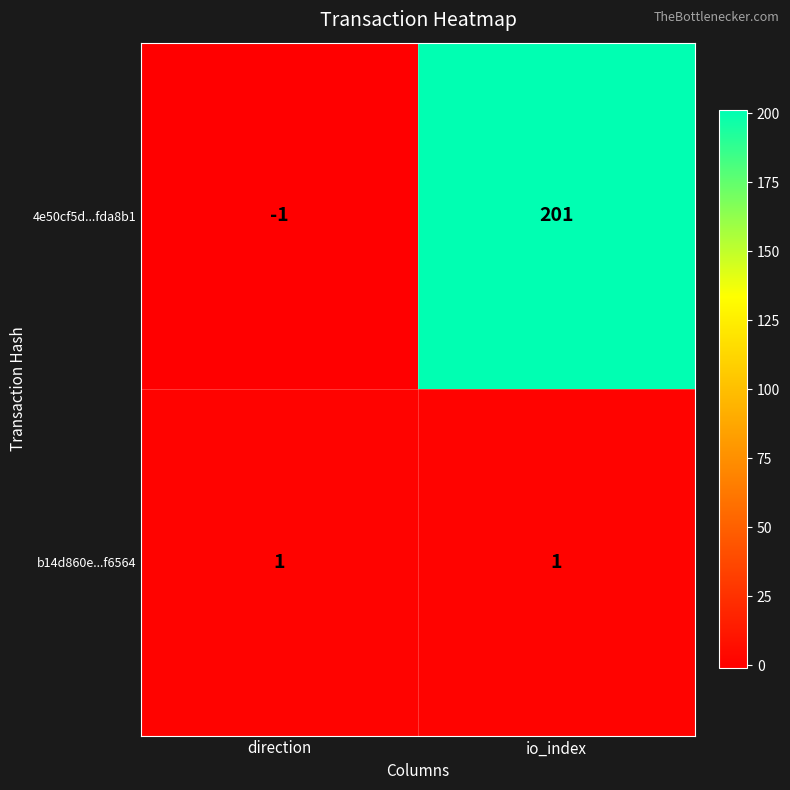

Is the value of 4e50cf5d...fda8b1 at direction greater than the value of b14d860e...f6564 at direction?

No